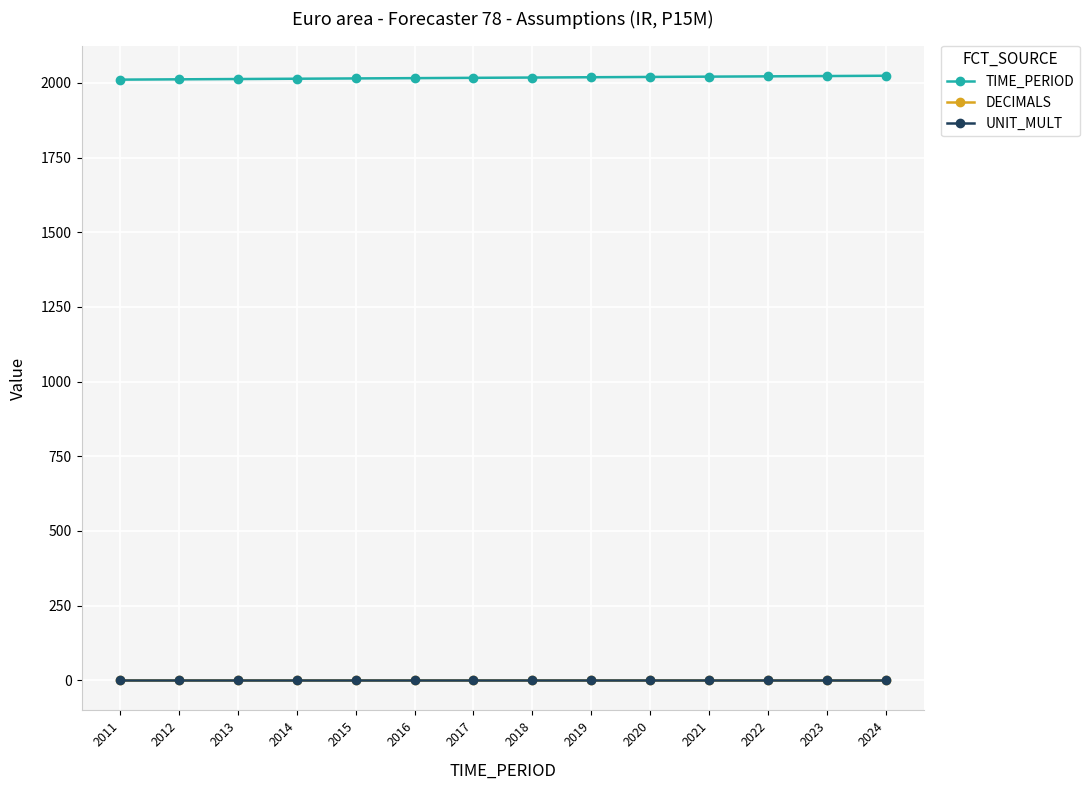

Is the value of UNIT_MULT at 2016 greater than the value of TIME_PERIOD at 2020?

No